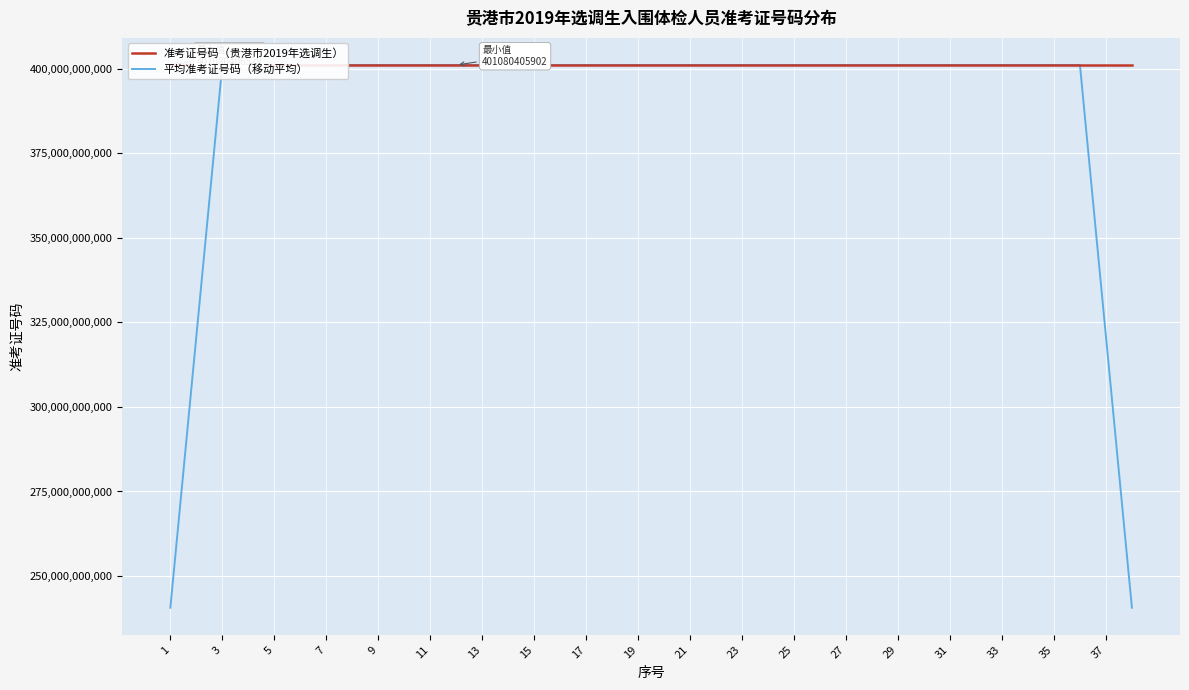

Which has a higher value, 17 or 13?

17